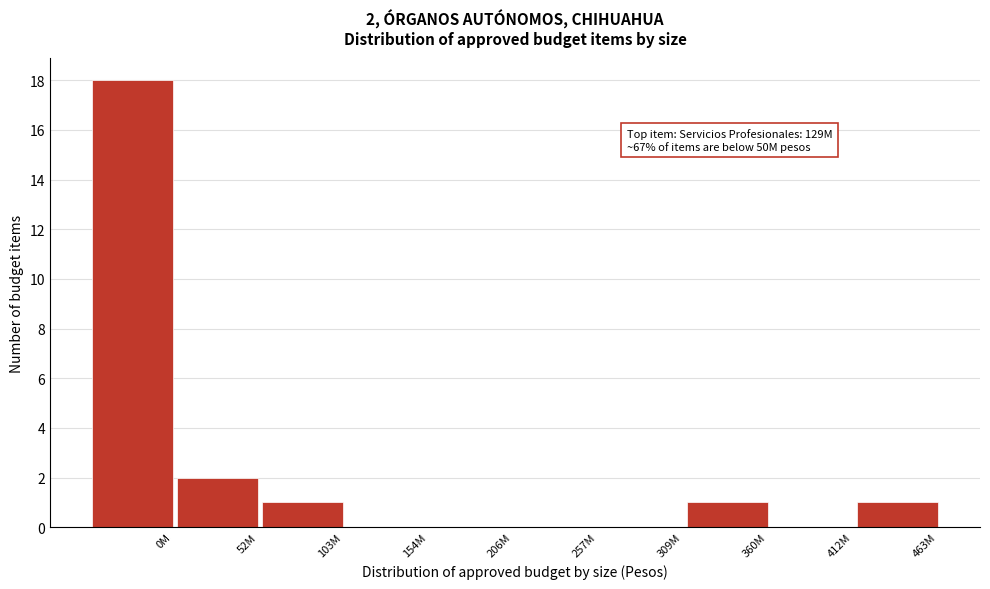

Reading left to right, transcribe all the data shown in this chart.

0M=18	52M=2	103M=1	154M=0	206M=0	257M=0	309M=0	360M=1	412M=0	463M=1